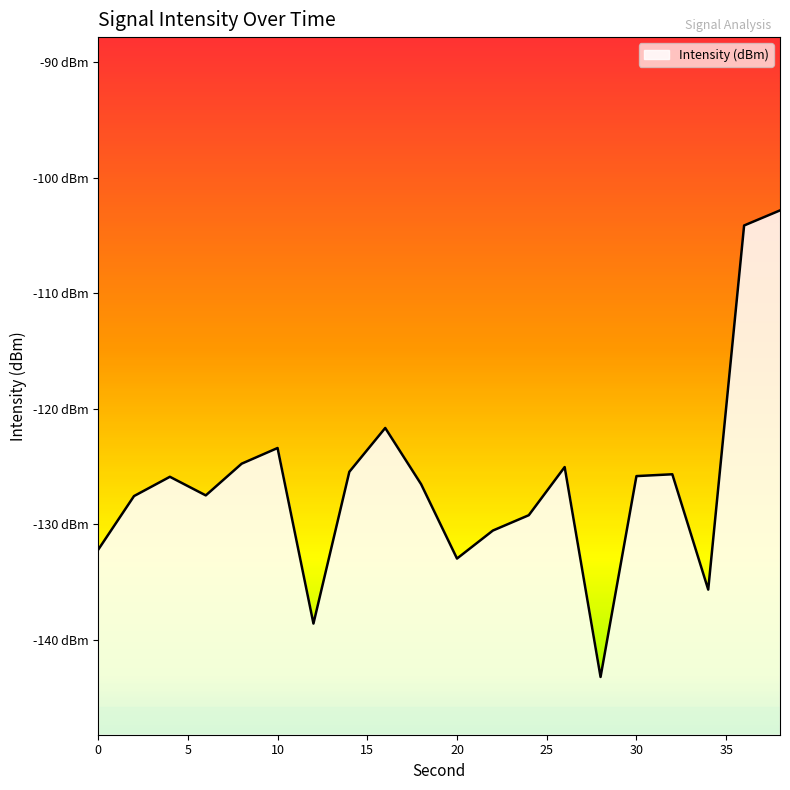

What is the difference between the maximum and second lowest values?

35.8